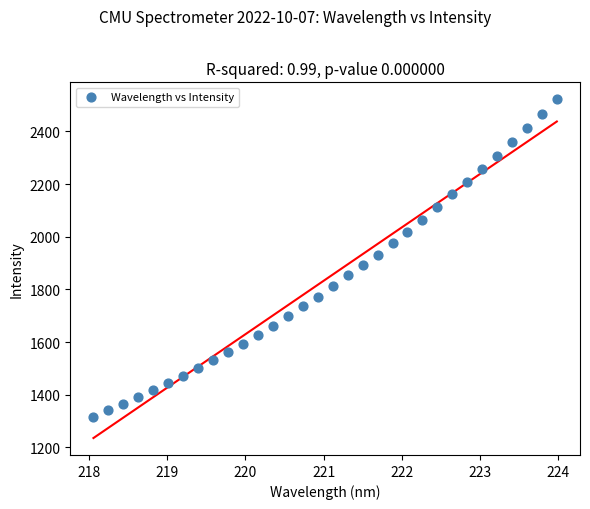

What is the range of Y values (max minus min)?

1206.0